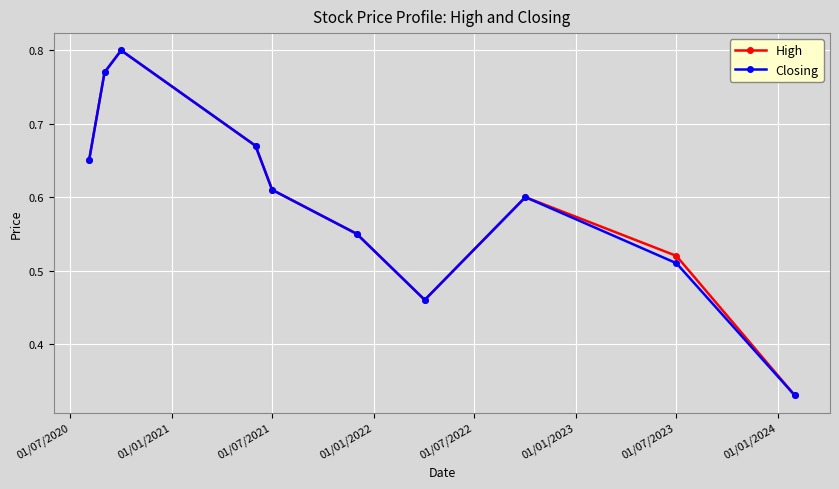

In Closing, how many points are higher than both neighbors (excluding endpoints)?

2